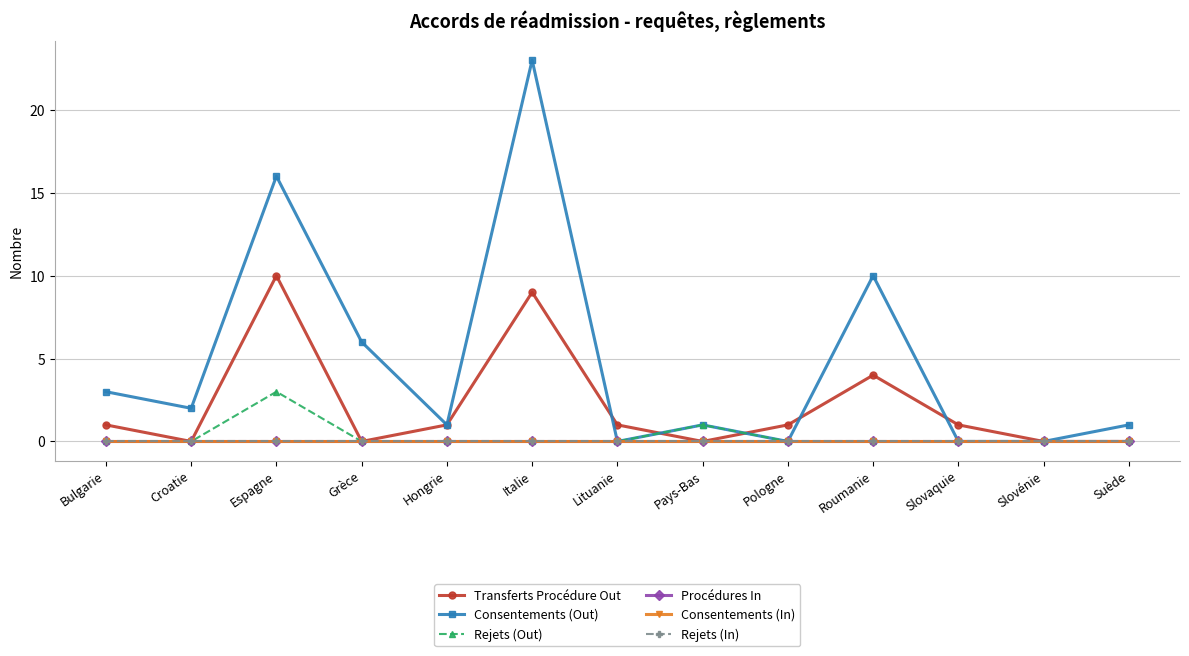

Does the chart have visible grid lines?

Yes